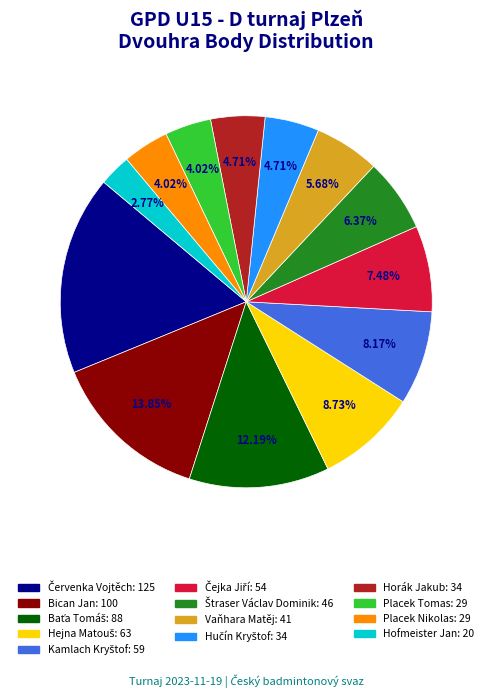

How many segments does this pie chart have?

13